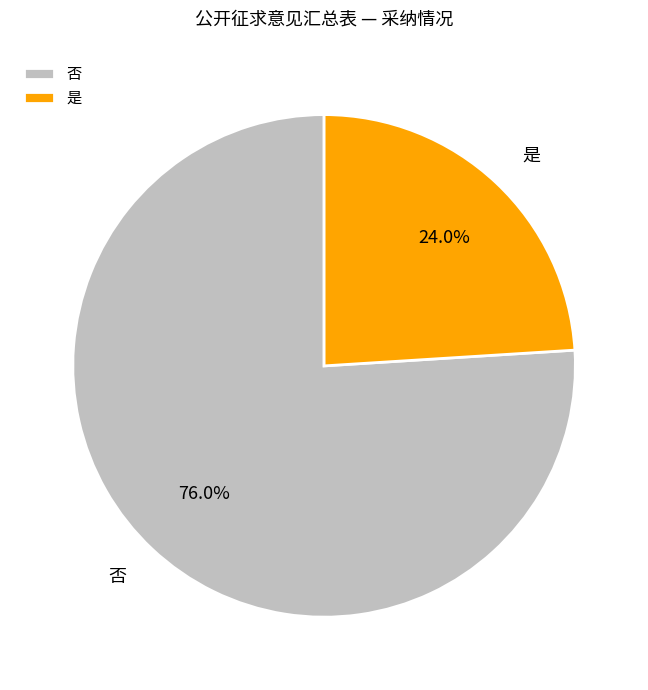

What is the smallest slice in the pie chart?

是